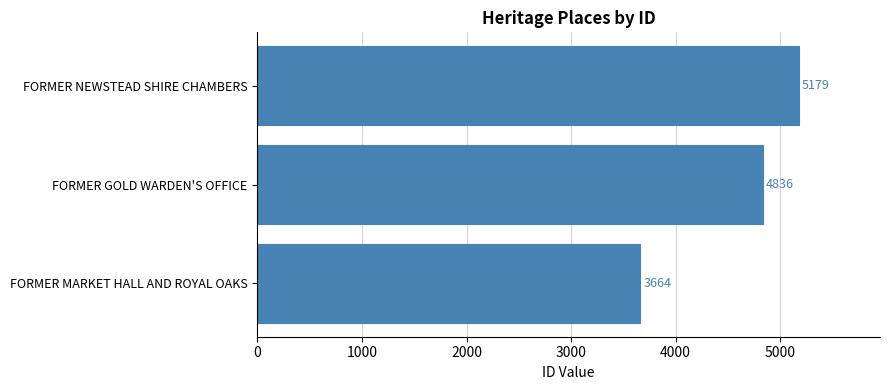

How many data points are less than 4836?

1